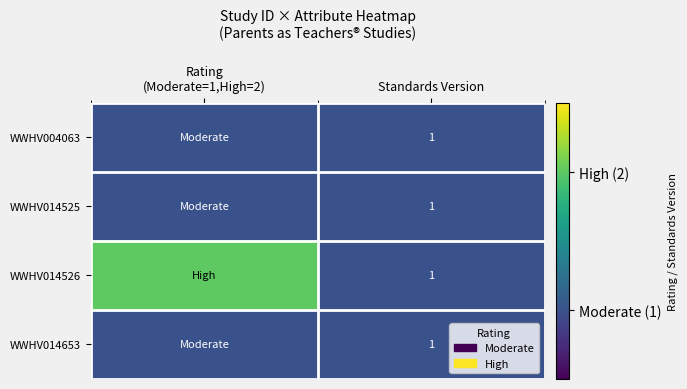

Is it true that WWHV014525 equals 1 at Standards Version?

True